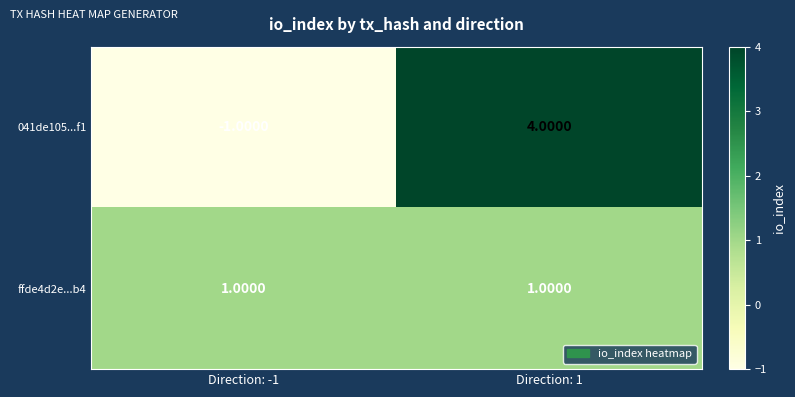

At which category is the sum across all series the highest?

Direction: 1